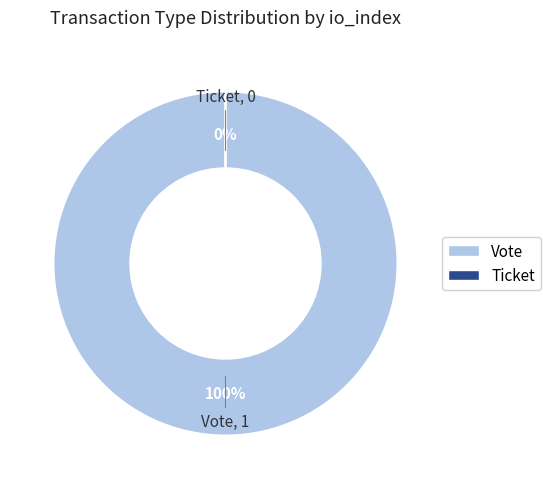

To the nearest percent, what is the difference between the largest and smallest slice percentages?

100%